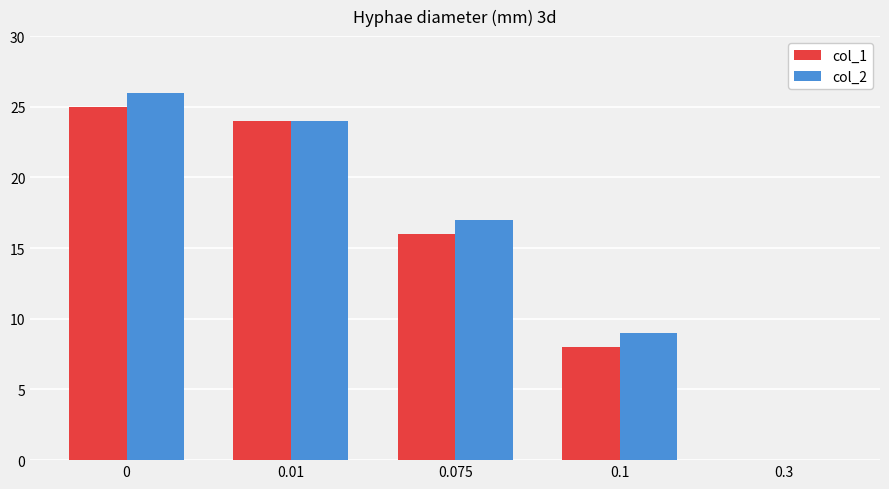

What is the maximum value for col_2?

26